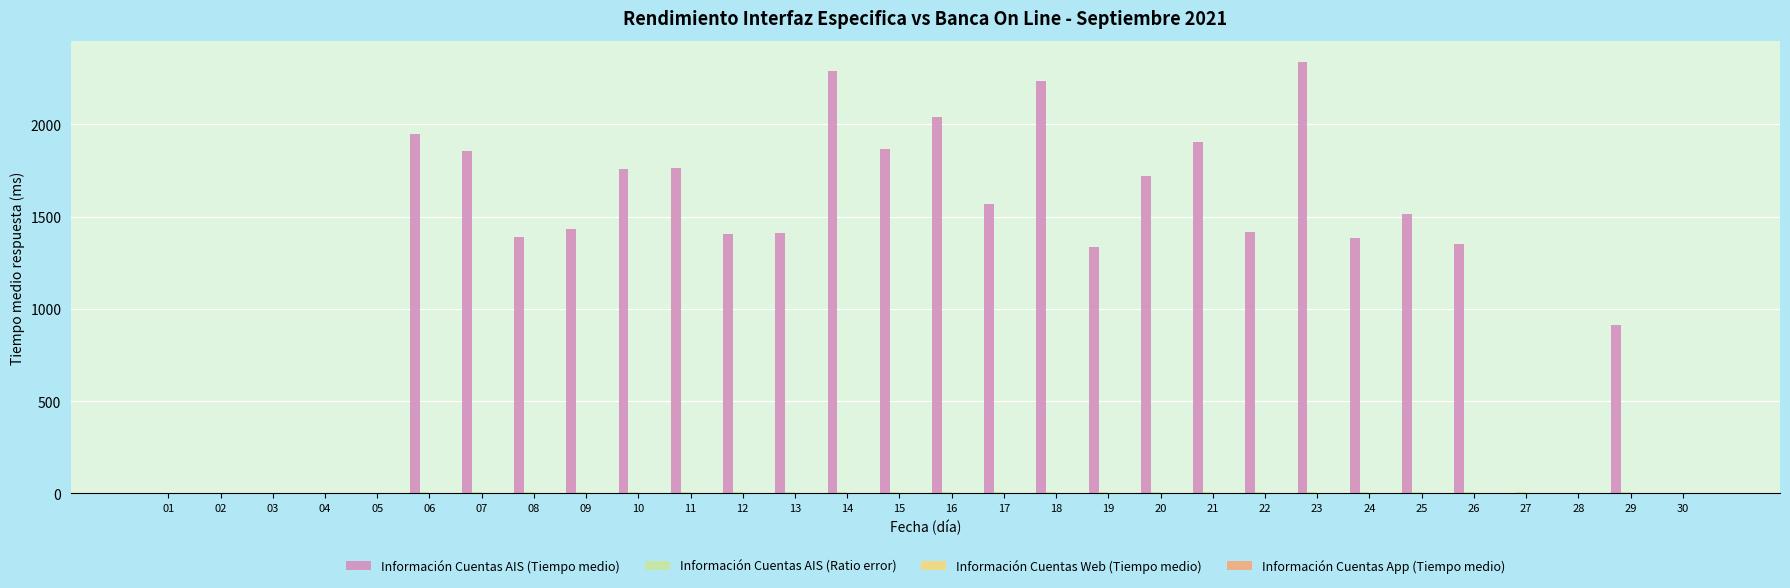

Which series has the largest range (max minus min)?

Información Cuentas AIS (Tiempo medio)